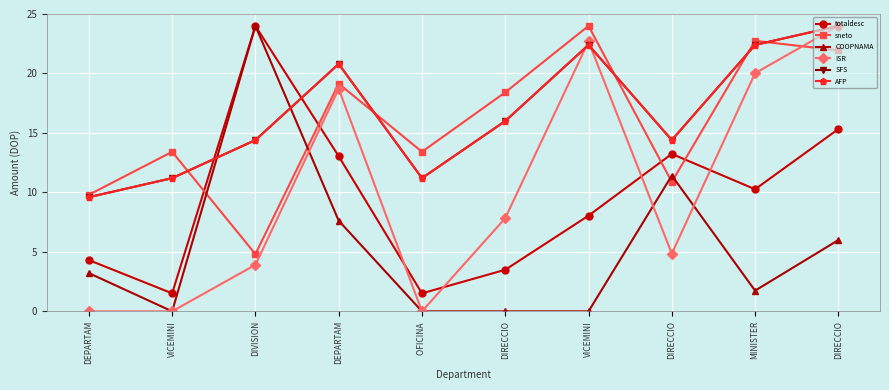

What is the average value of the totaldesc series?

9.5